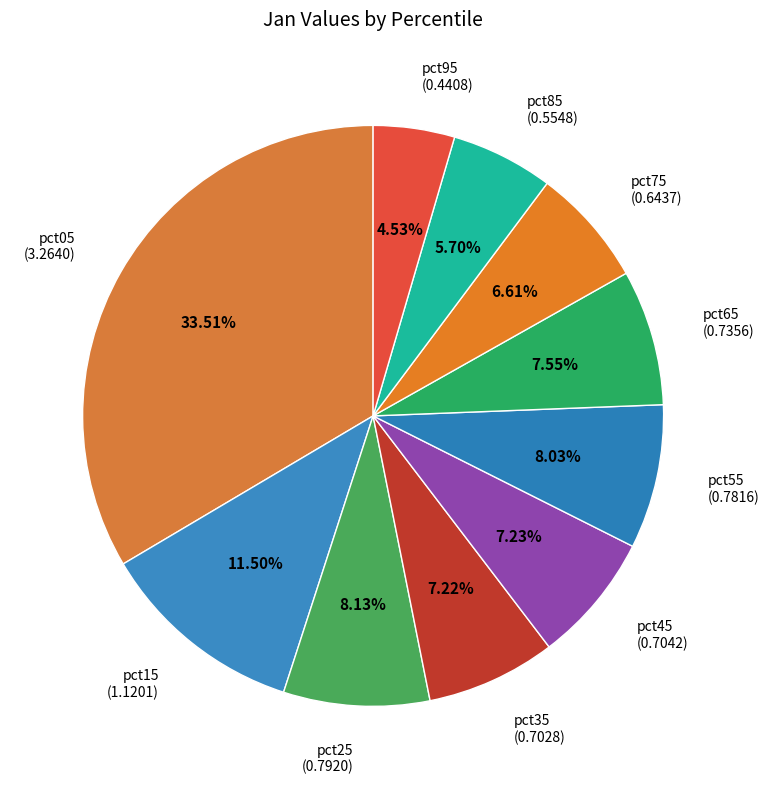

Is pct75 the majority of the pie?

No